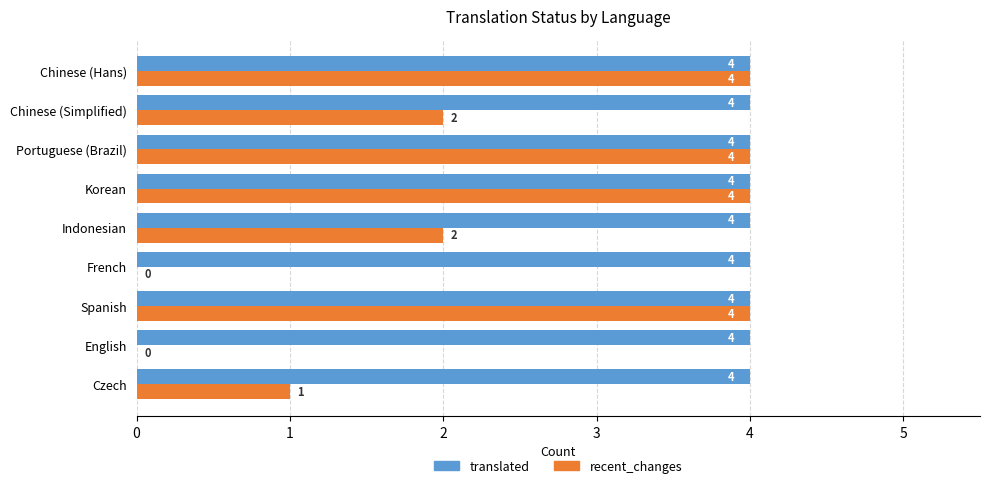

What is the approximate value of translated at Chinese (Hans)?

4